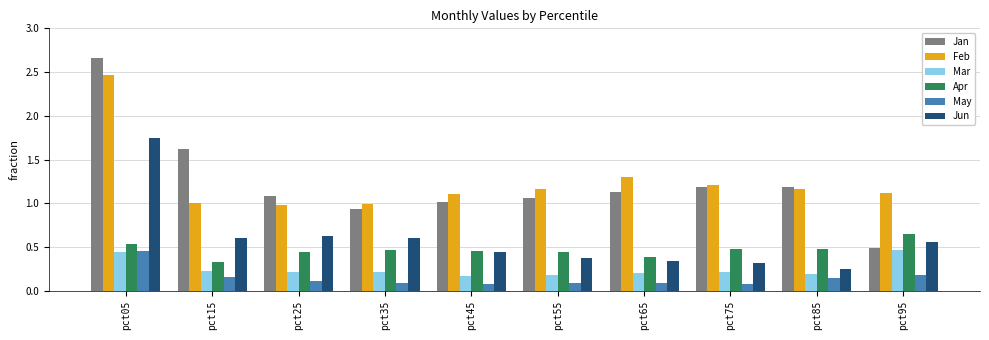

Are the bars grouped side by side (vs. stacked)?

Yes